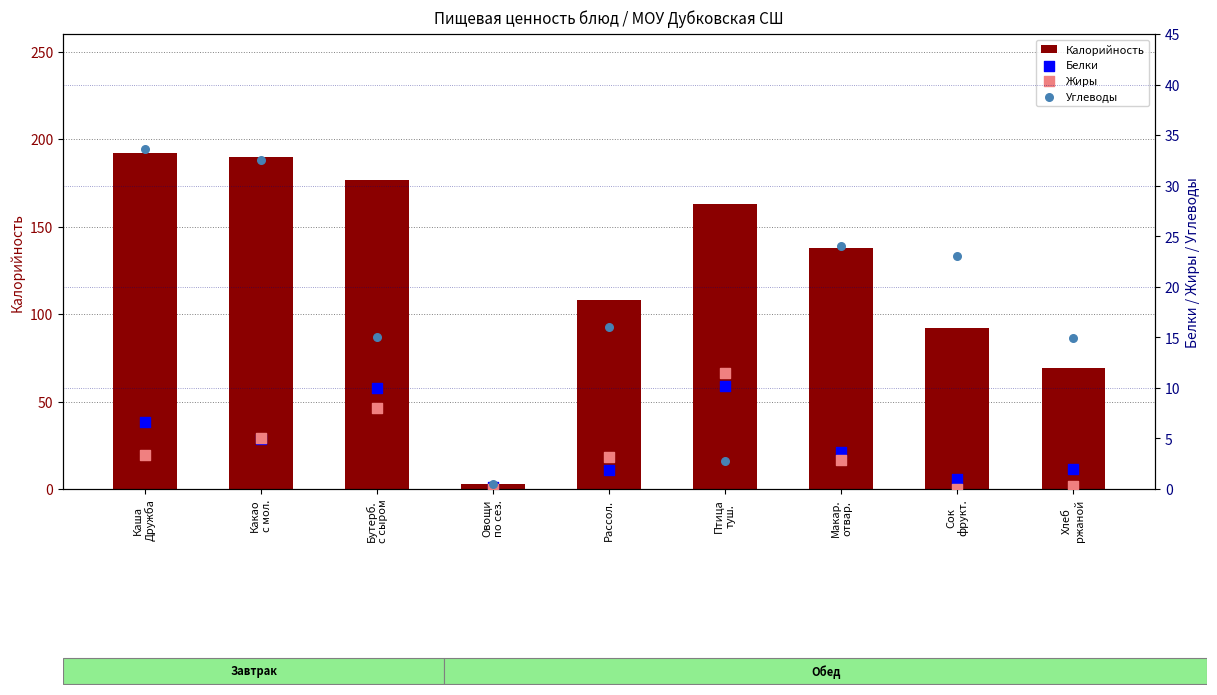

Which series contains the lowest Y value?

Жиры